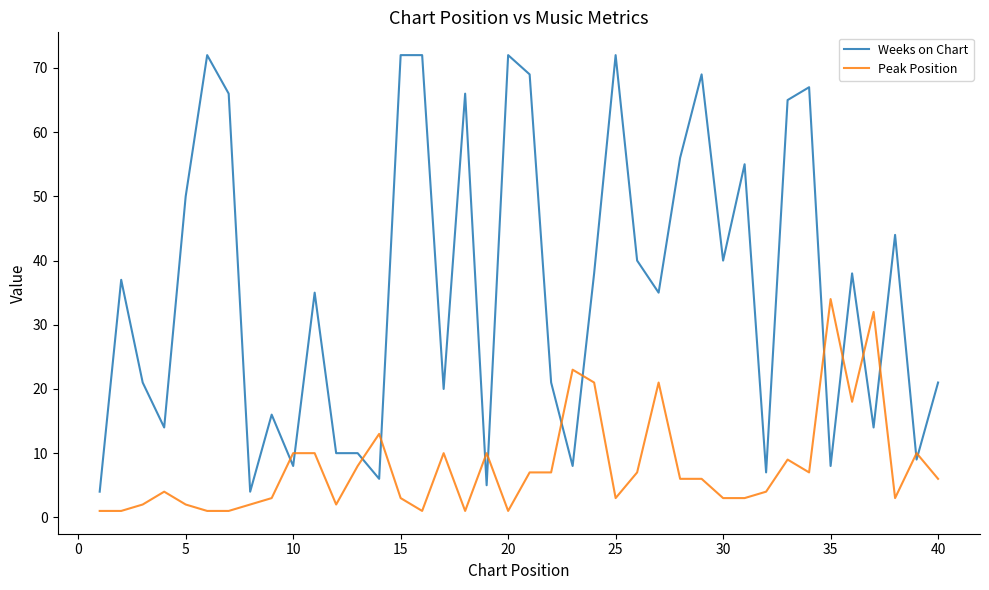

Reading left to right, what are all the values shown in this chart?

Weeks on Chart: 4	37	21	14	50	72	66	4	16	8	35	10	10	6	72	72	20	66	5	72	69	21	8	38	72	40	35	56	69	40	55	7	65	67	8	38	14	44	9	21
Peak Position: 1	1	2	4	2	1	1	2	3	10	10	2	8	13	3	1	10	1	10	1	7	7	23	21	3	7	21	6	6	3	3	4	9	7	34	18	32	3	10	6